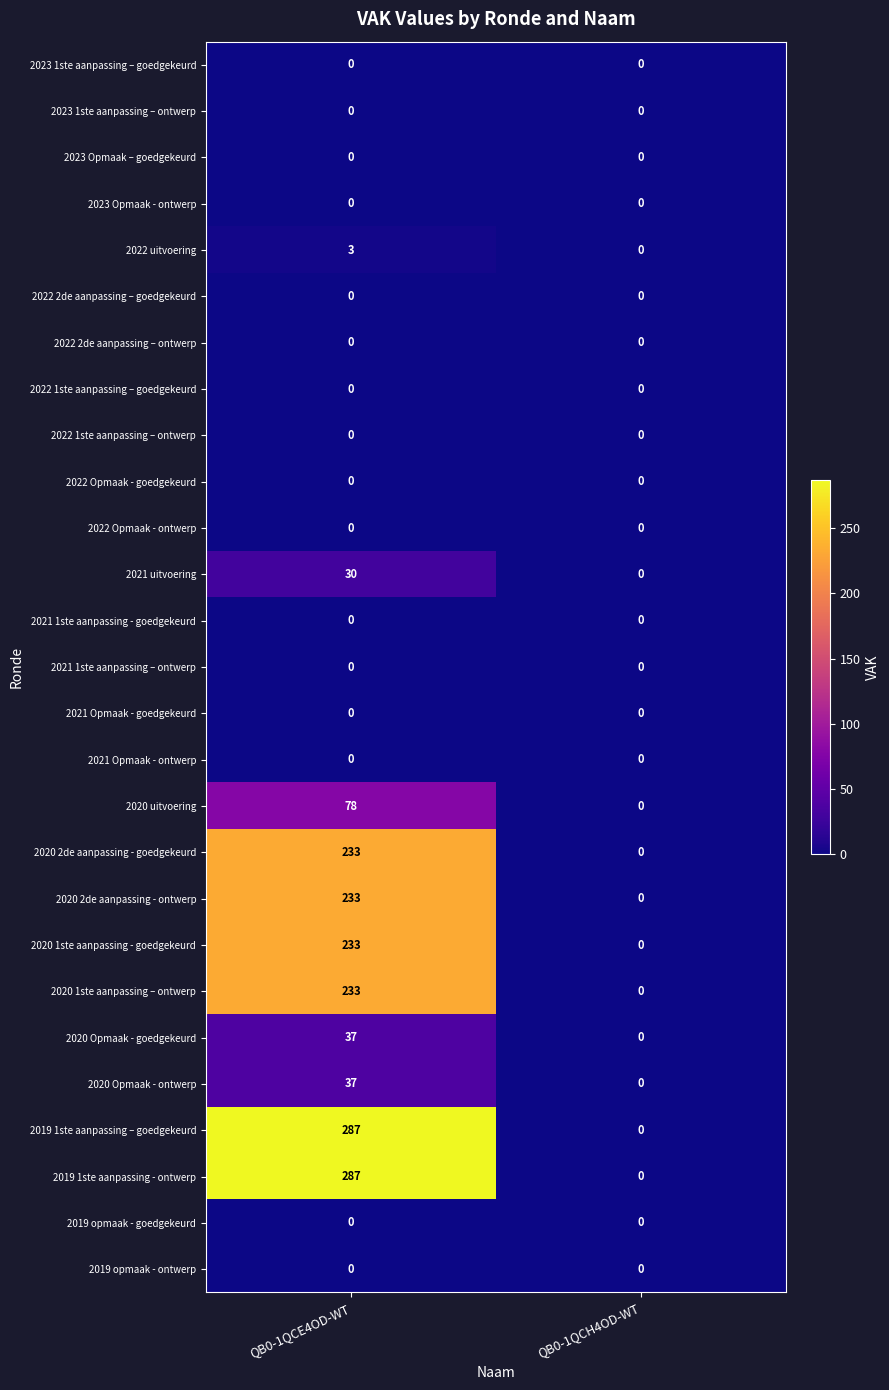

The value of 2022 uitvoering at QB0-1QCE4OD-WT is 3. True or false?

True